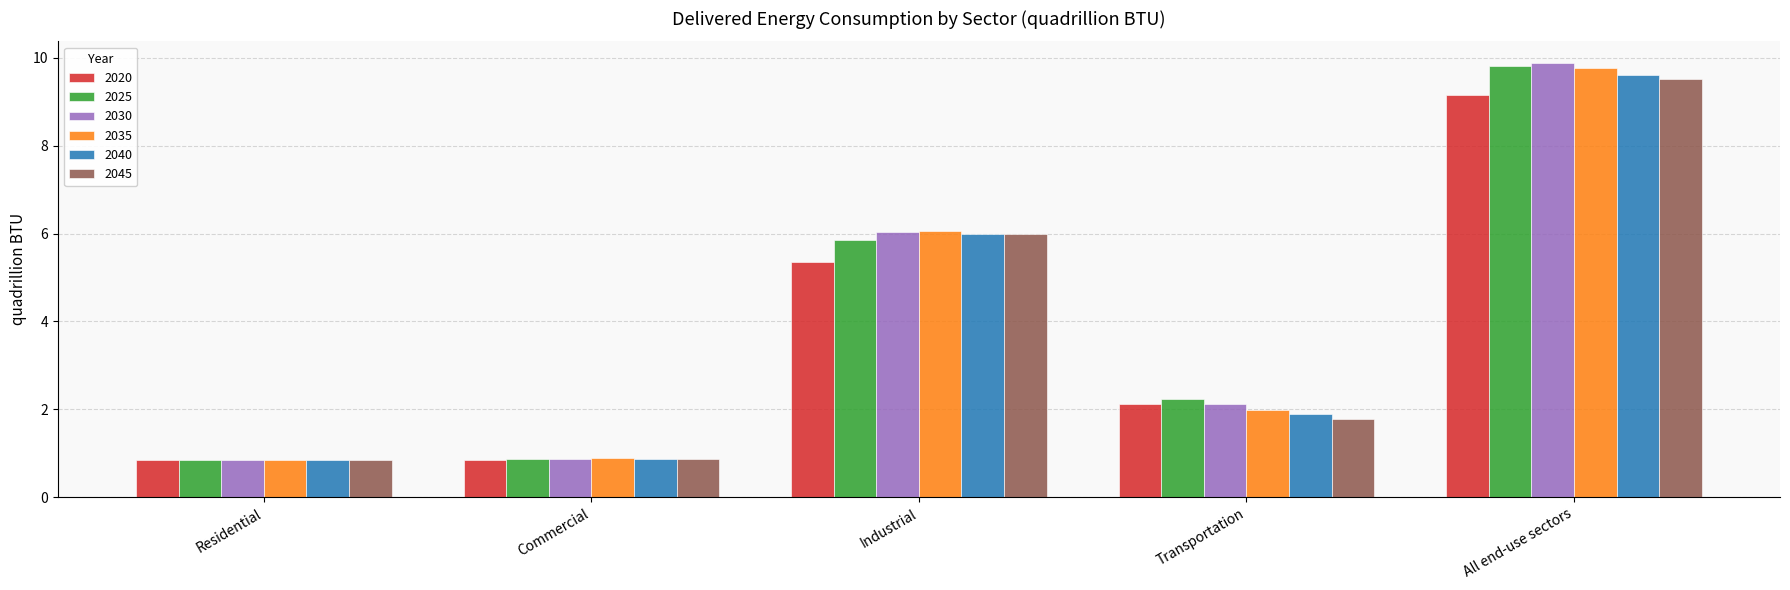

Is the value of 2020 at Commercial greater than the value of 2045 at Transportation?

No